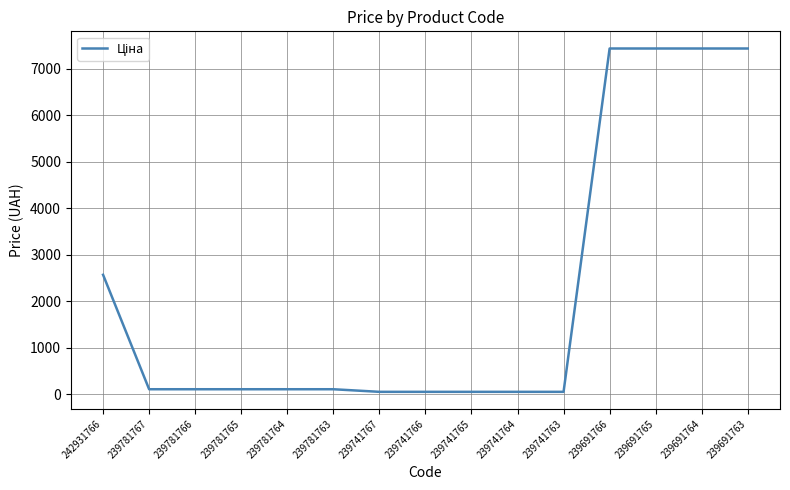

What is the difference between the maximum and minimum values?

7380.3